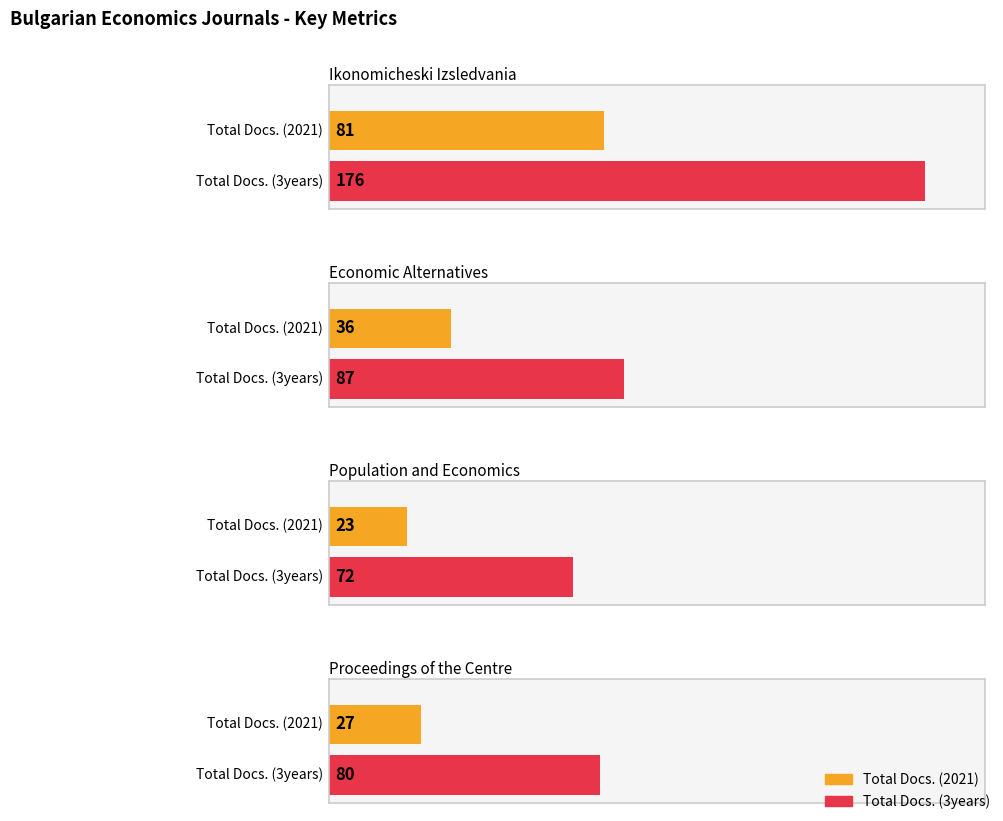

How many data points in Total Docs. (3years) are above 87?

1